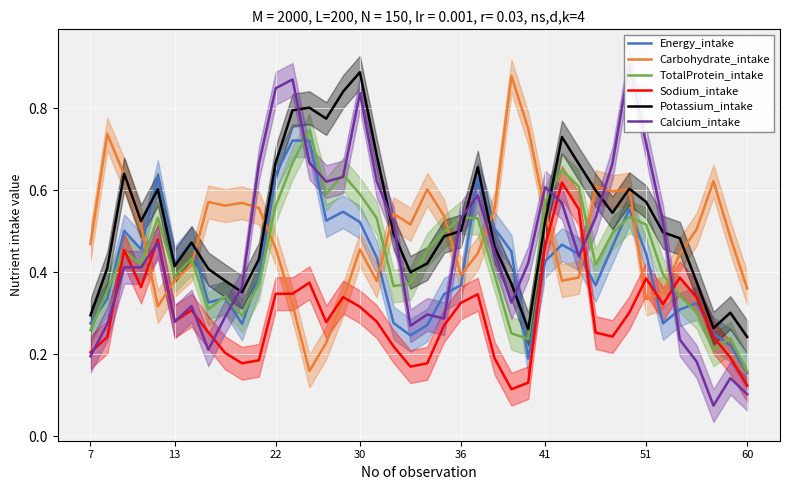

At which label does TotalProtein_intake reach its minimum?

60